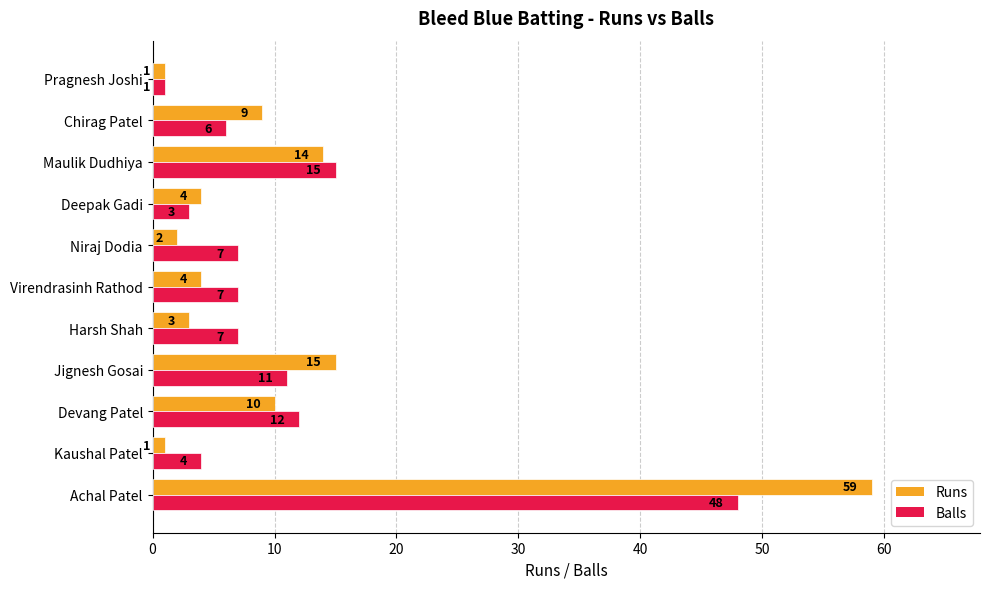

The value of Runs at Achal Patel is 24. True or false?

False